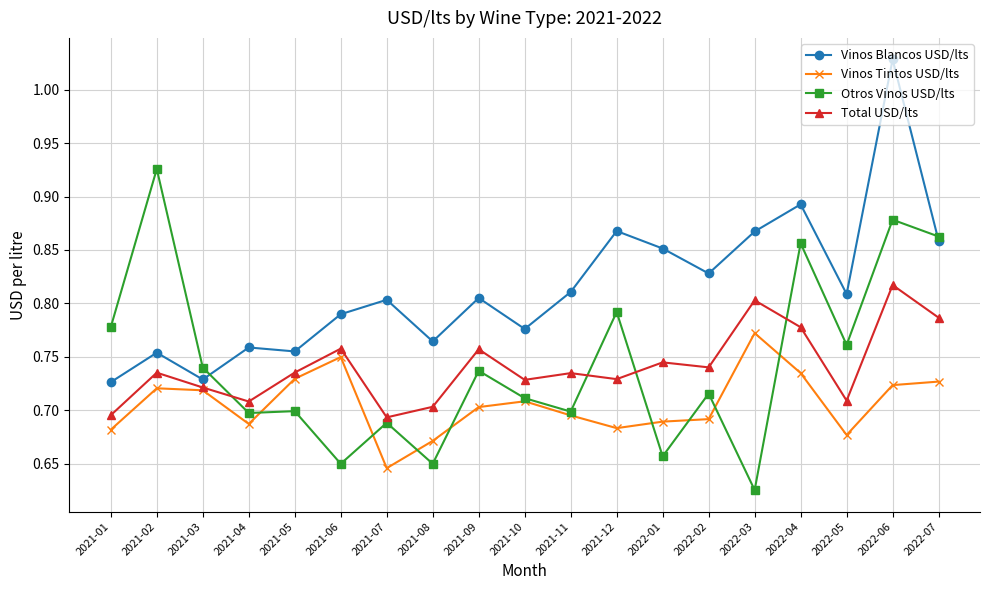

What is the difference between the Vinos Blancos USD/lts values at 2022-03 and 2021-08?

0.1